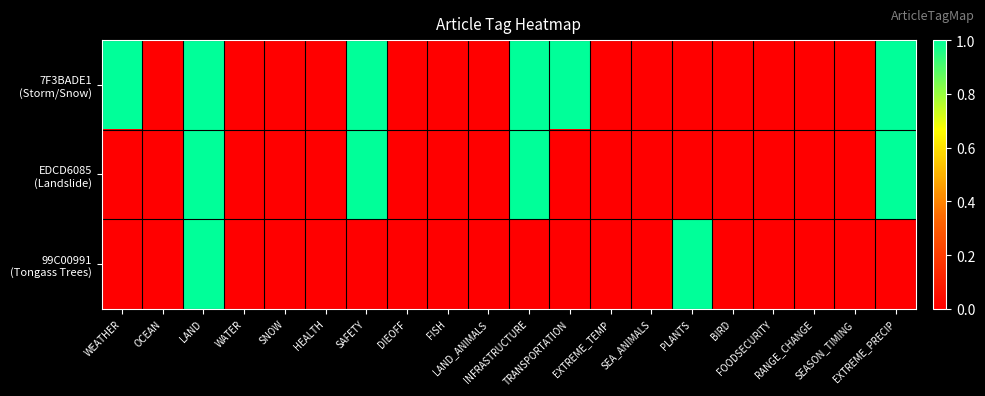

Which category has the lowest value across all series?

OCEAN